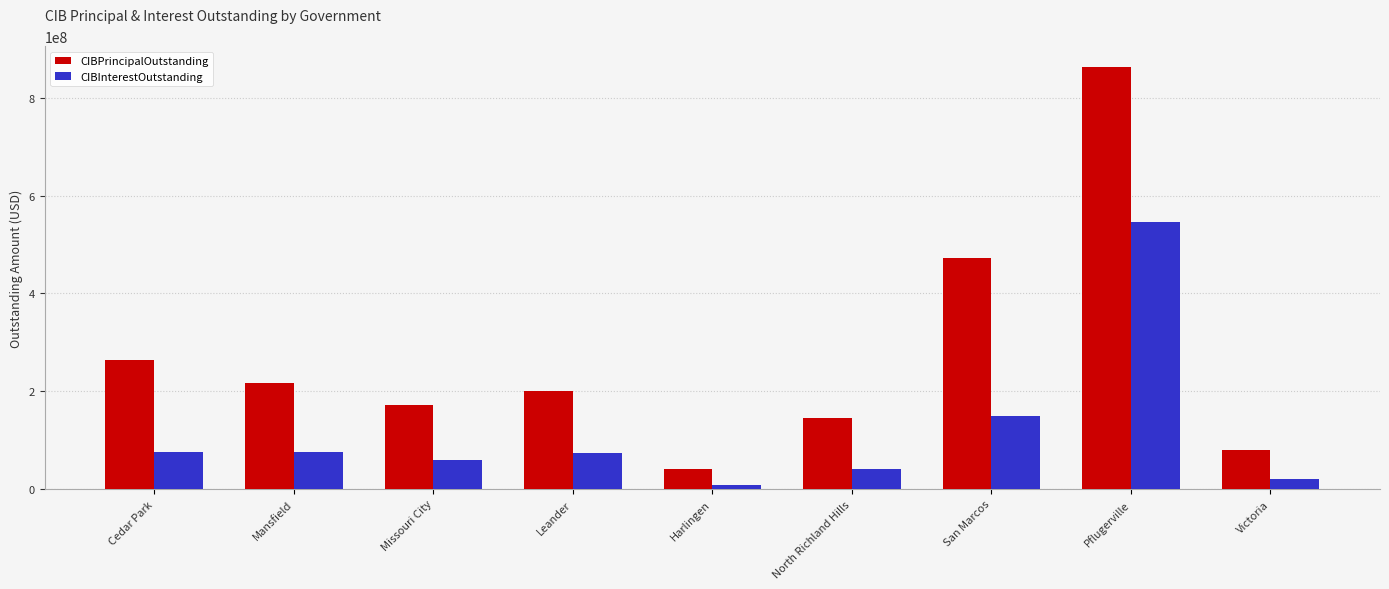

Which category has the highest value in the CIBPrincipalOutstanding series?

Pflugerville